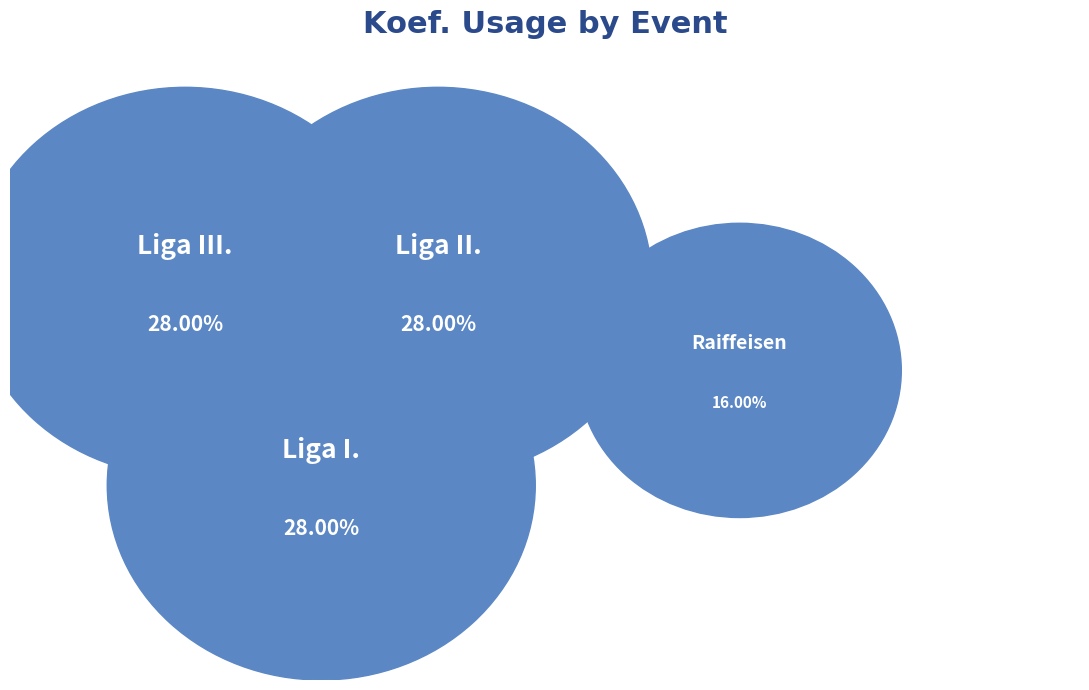

To the nearest percent, what is the combined percentage of Jachtařská liga I. (237004) and Jachtařská liga II. (237008)?

56%